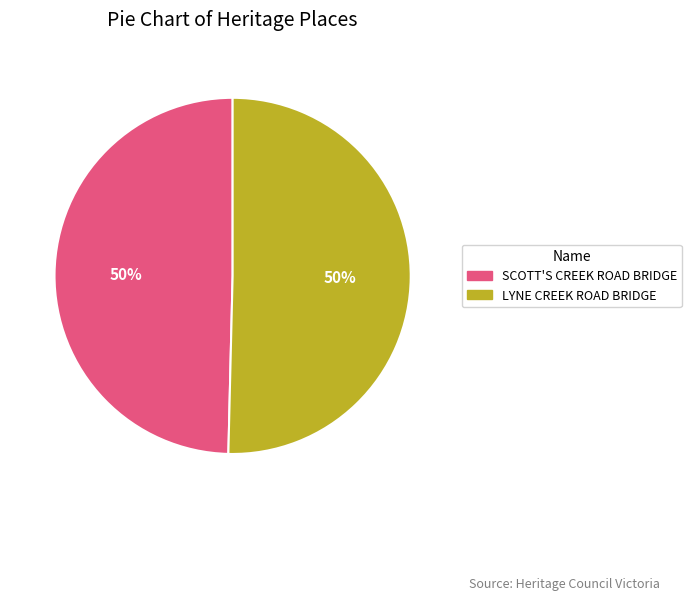

Is the sum of LYNE CREEK ROAD BRIDGE and SCOTT'S CREEK ROAD BRIDGE greater than half?

Yes